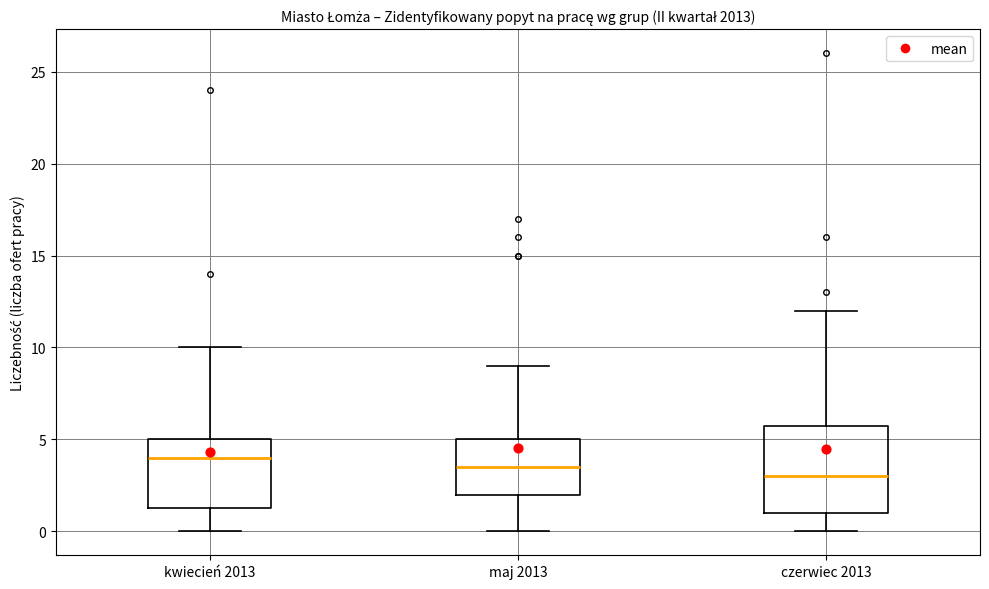

Where does the median line of the box for kwiecień 2013 sit on the y-axis? The values are not printed on the chart, so give them approximately, as read against the axis.

4.0